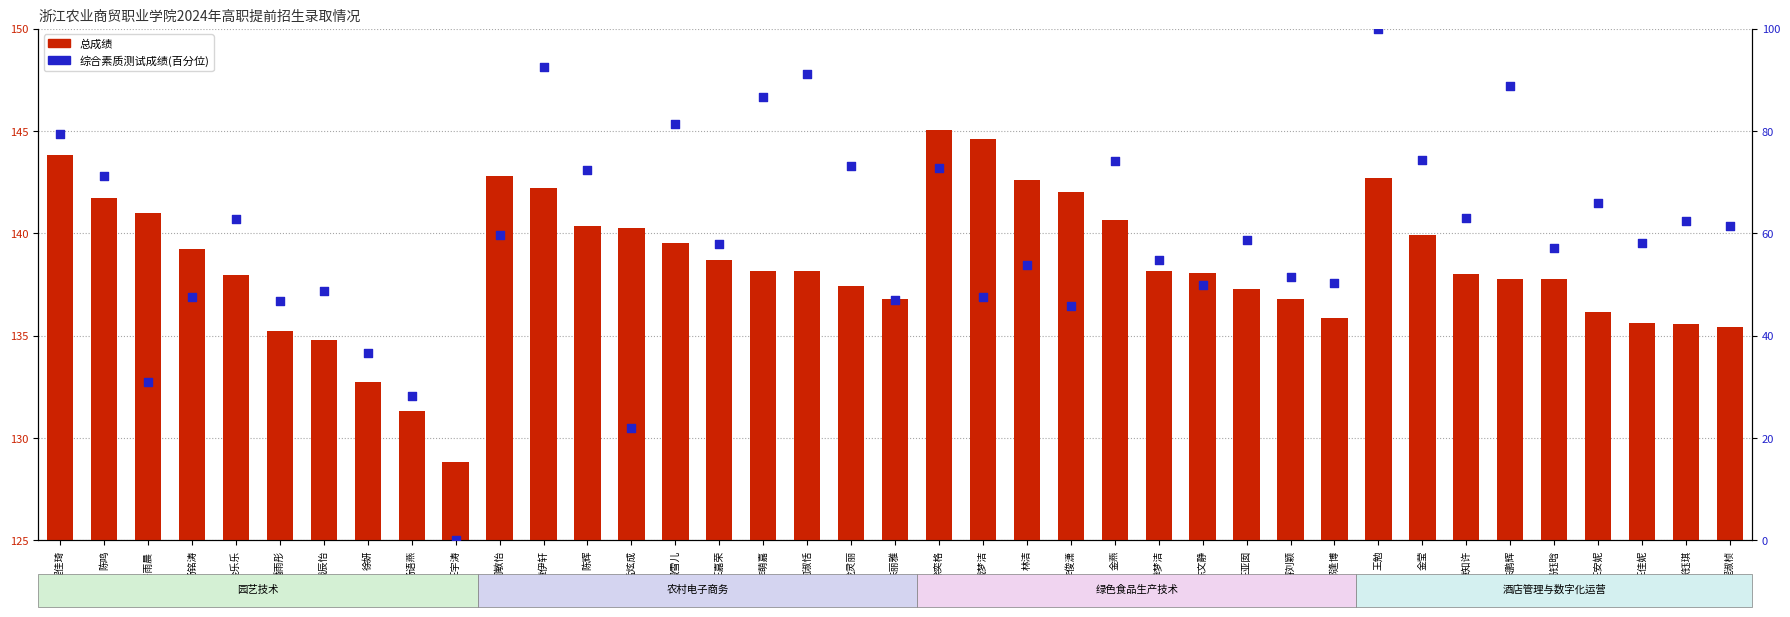

What is the total value across all series at 王亚囡?

196.0